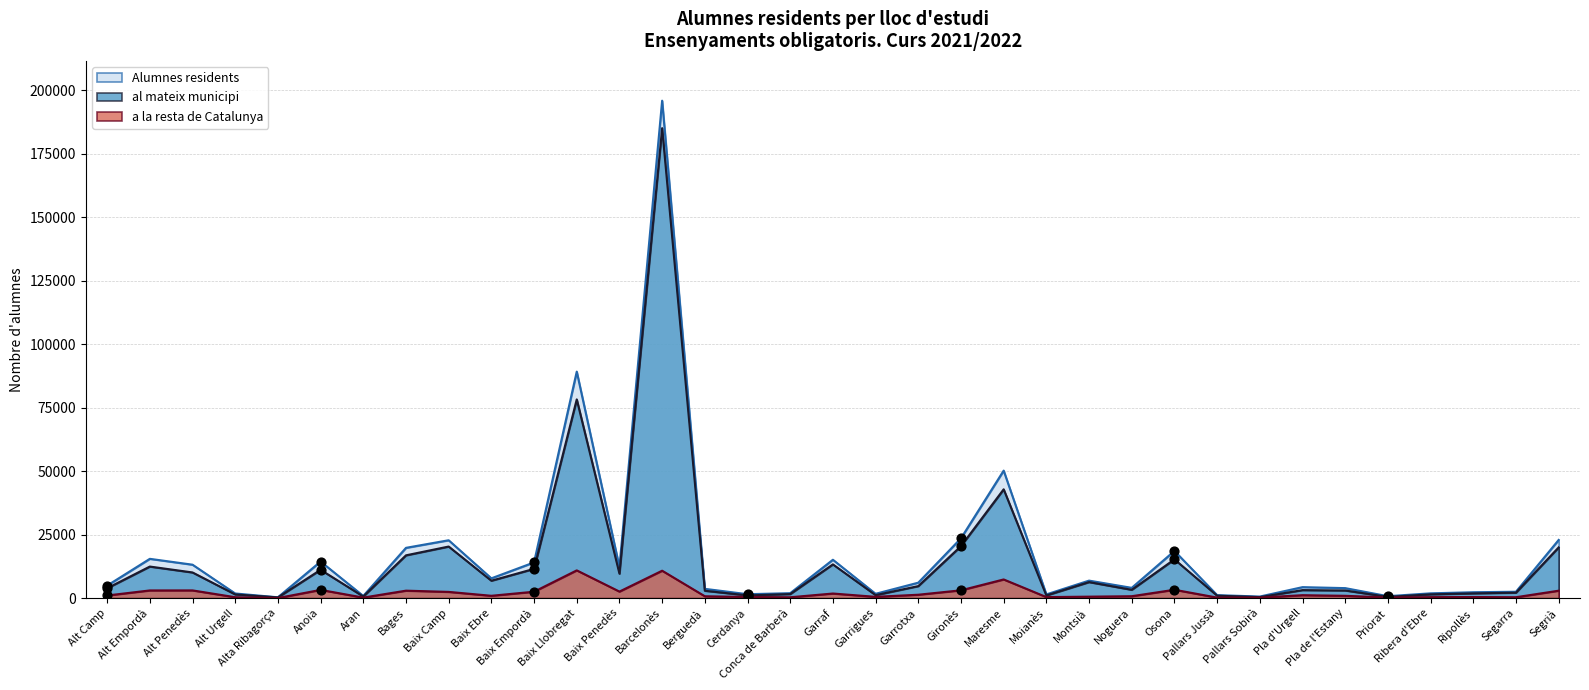

Is the value of a la resta de Catalunya at Alta Ribagorça greater than the value of Alumnes en ensenyaments obligatoris (Alumnes residents) at Maresme?

No